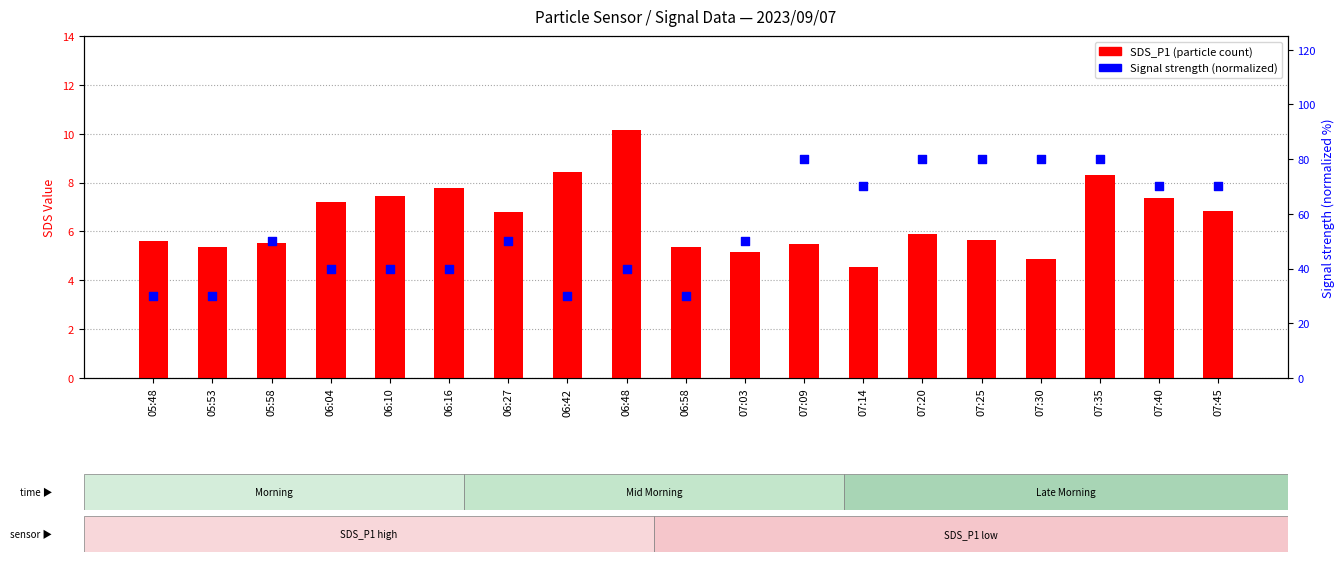

At which category is the sum across all series the highest?

07:35